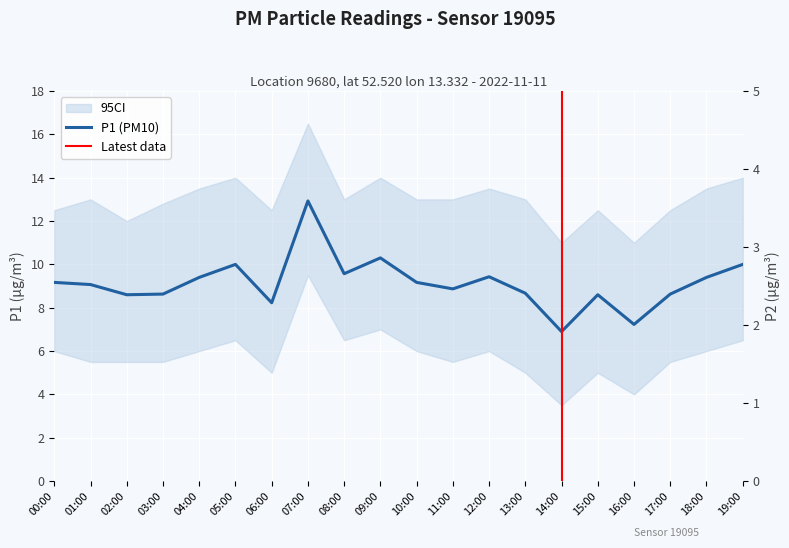

Between 11:00 and 16:00, which is larger?

11:00